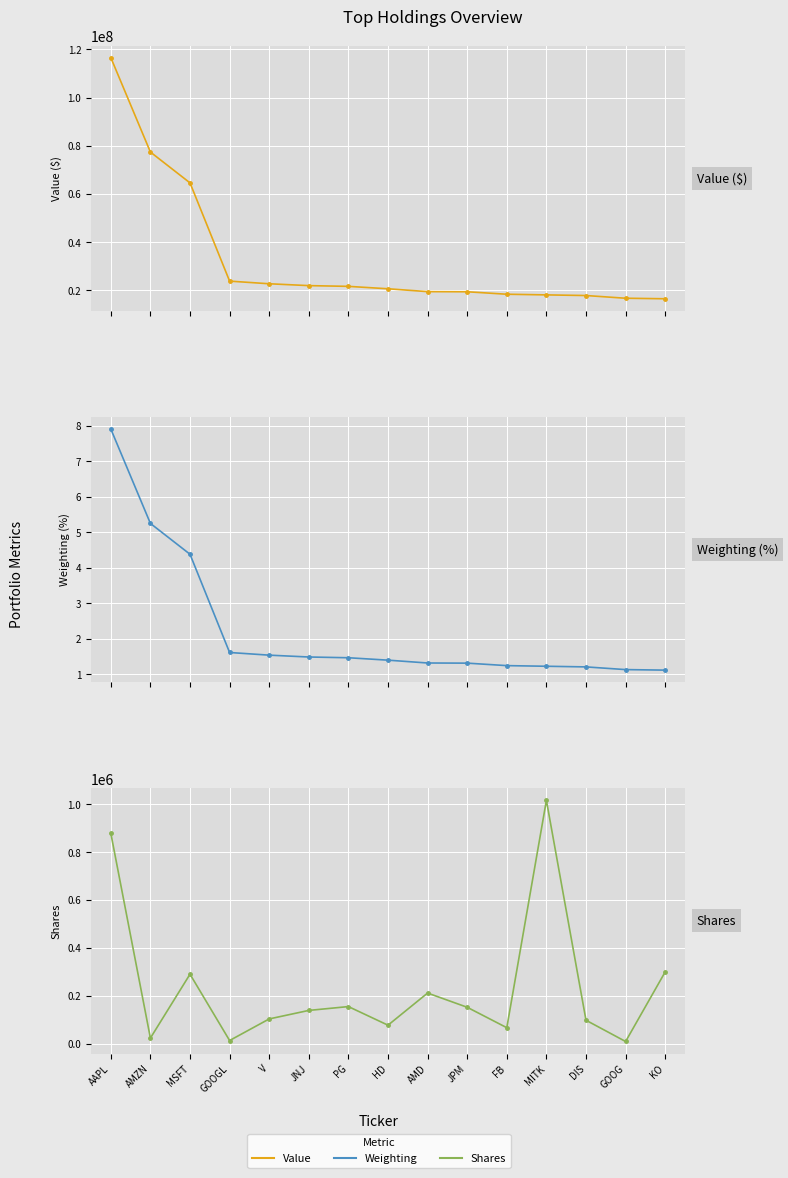

What position from the left is GOOGL?

4